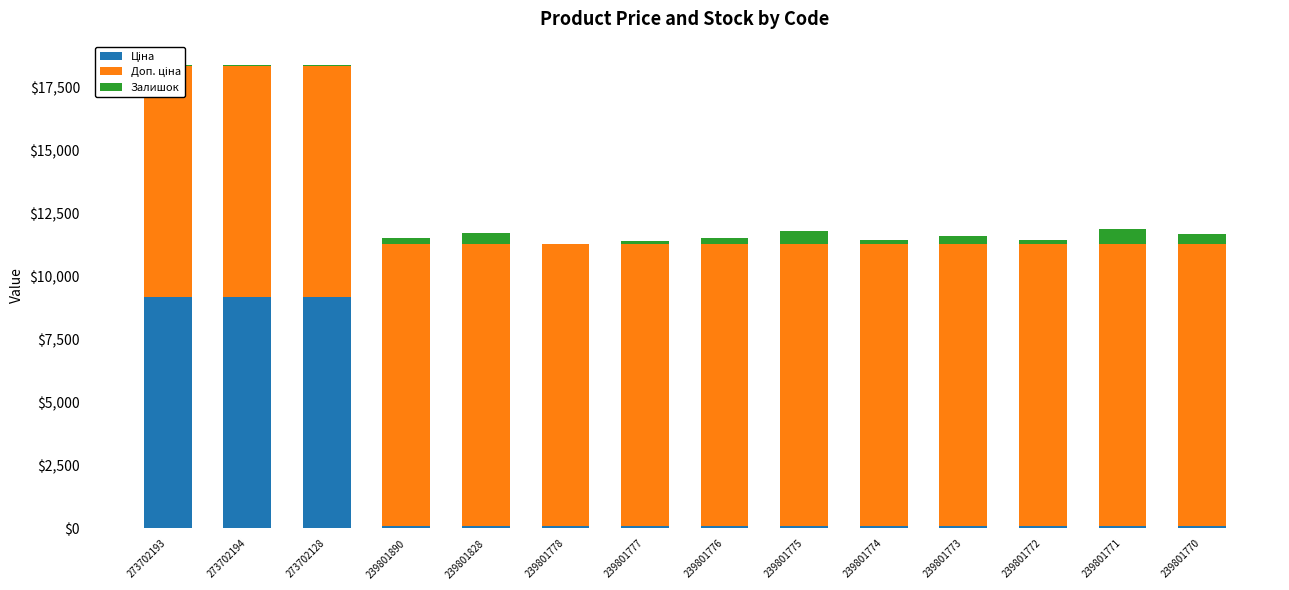

Which label corresponds to the largest value in the chart?

239801890